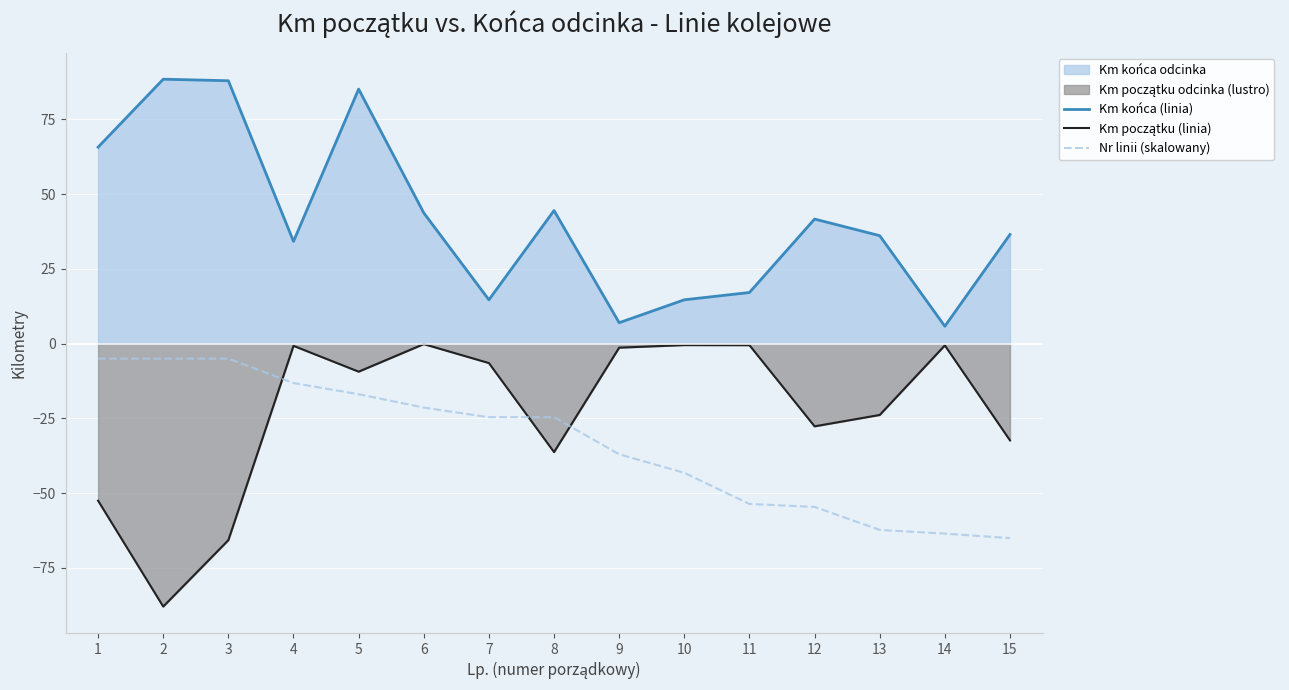

What is the difference between the maximum and second lowest values in the Km końca (linia) series?

81.4